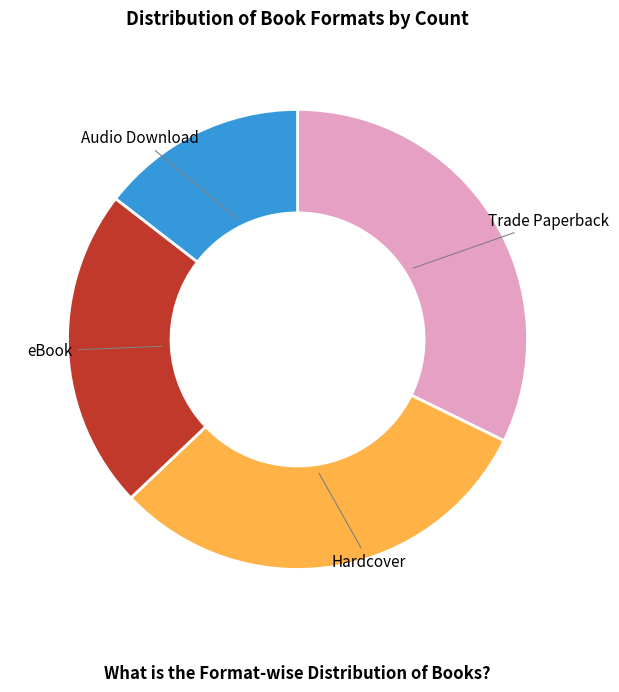

What is the largest slice in the pie chart?

Trade Paperback